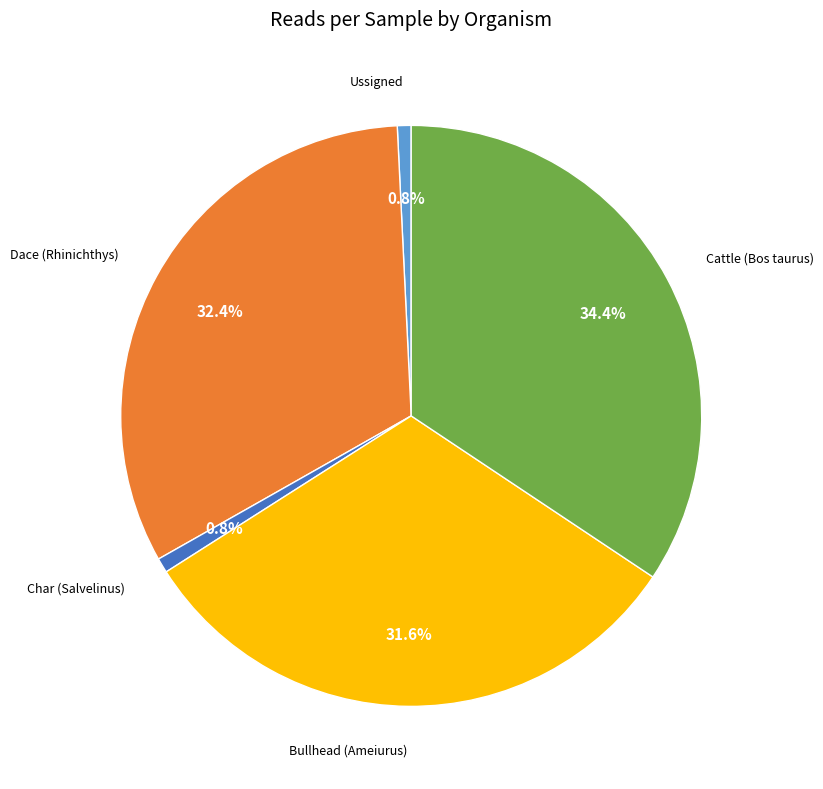

Does any single category account for the majority?

No